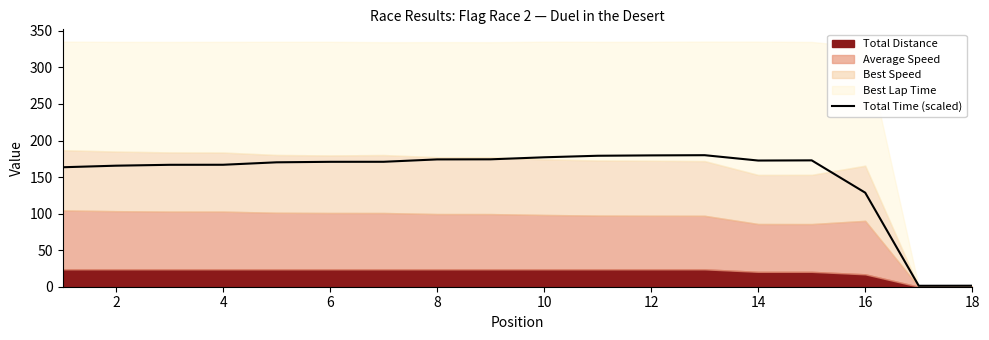

At which label is Total Time (scaled) closest to 90?

16